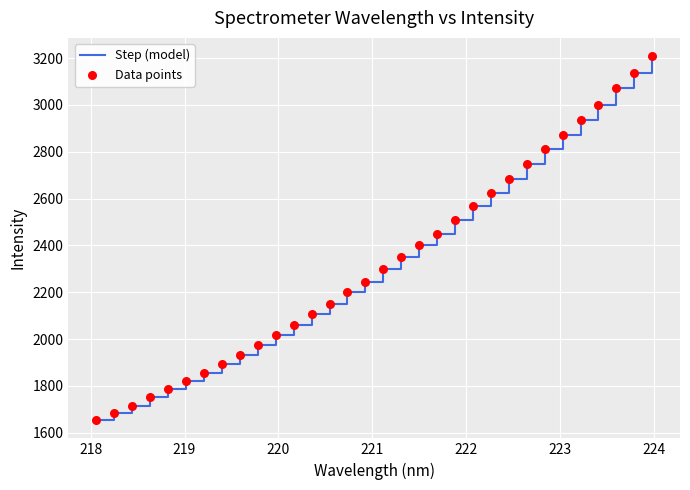

What is the difference between the maximum and minimum values?

1554.8